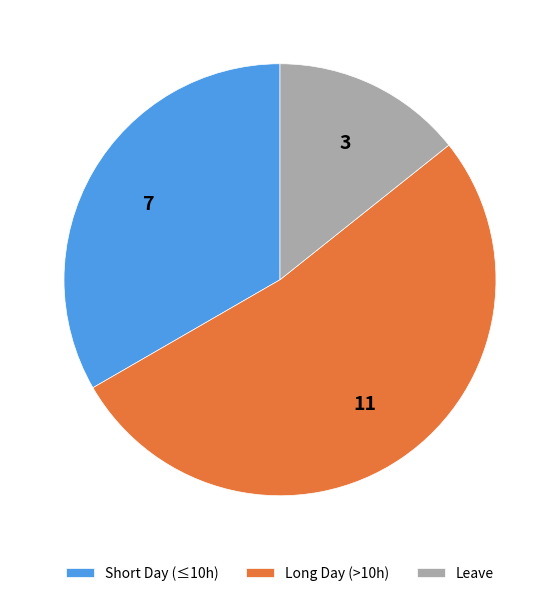

What is the ratio of the value at Long Day (>10h) to the value at Short Day (≤10h)?

1.6